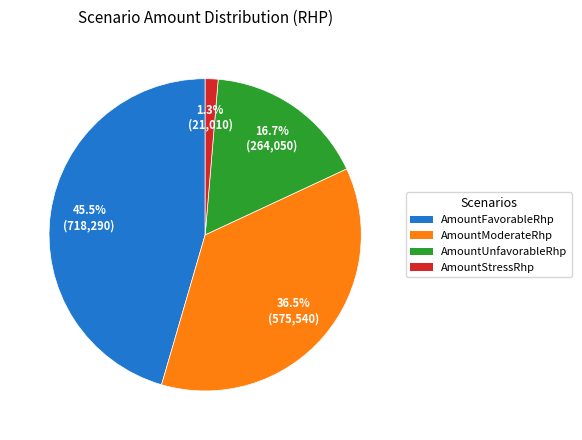

Combined, do AmountModerateRhp and AmountStressRhp account for over 50%?

No